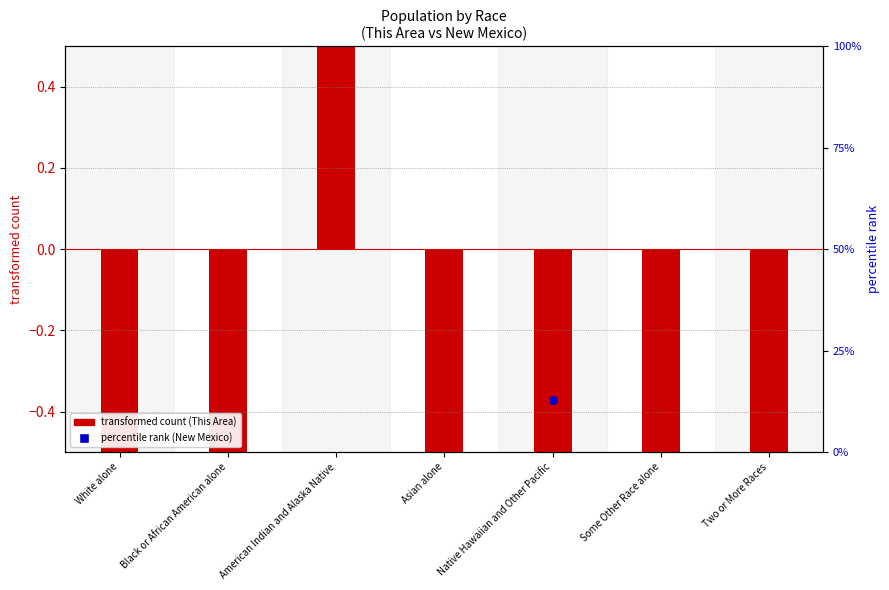

At how many categories does at least one series exceed 8406?

1